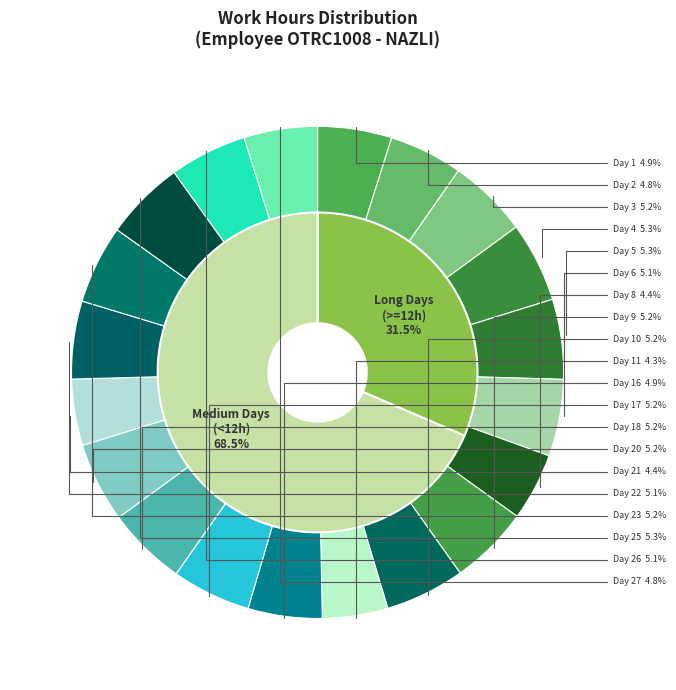

What percentage is NOT represented by Day 18?

94.8%